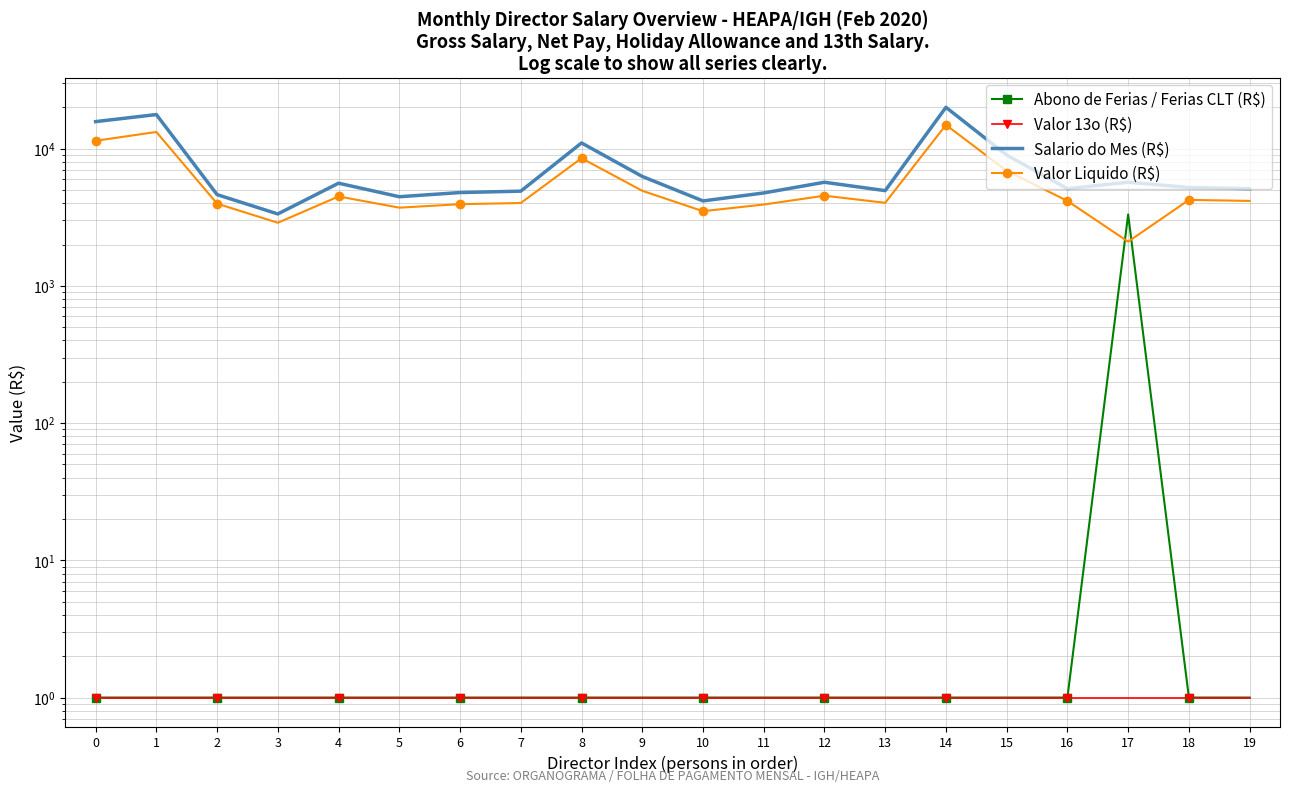

Count the number of data series in this chart.

4